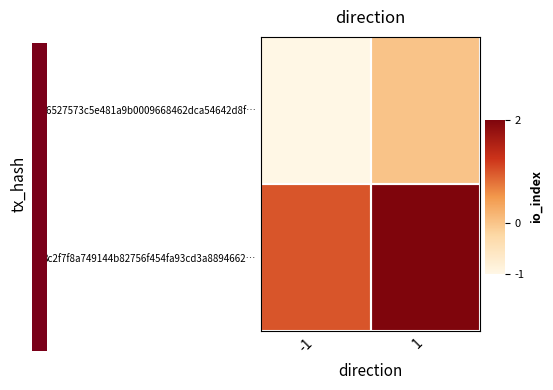

What is the greatest value displayed?

2